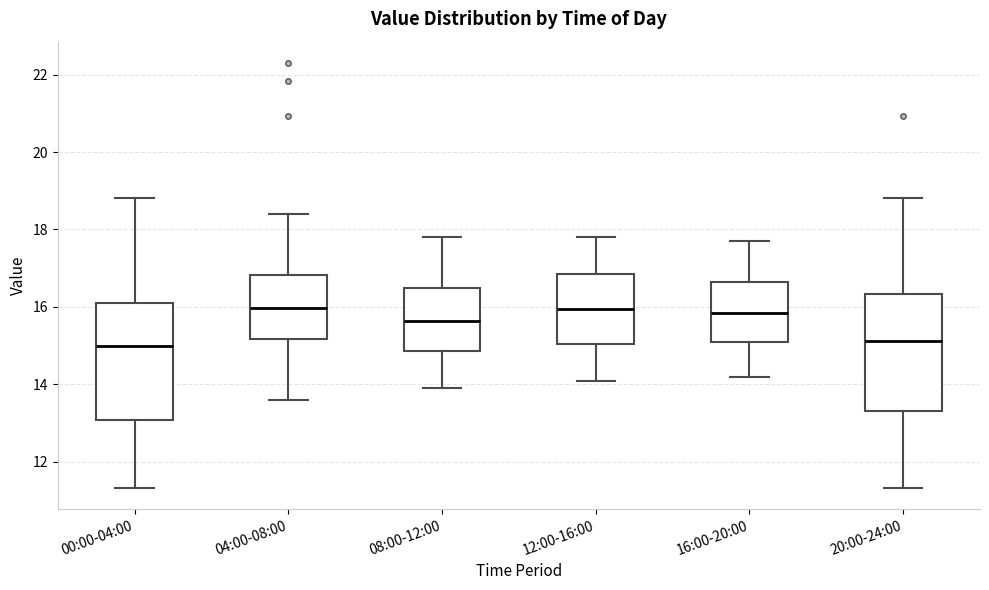

Reading left to right, transcribe this box plot: for each box, give where its median line is, the range the box spans, and where its two whiskers end, as read against the y-axis. The values are not printed on the chart, so give them approximately, as read against the axis.

00:00-04:00: median 15.0, box 13.0 to 16.0, whiskers 11.4 to 18.8
04:00-08:00: median 16.0, box 15.2 to 16.8, whiskers 13.6 to 18.4
08:00-12:00: median 15.6, box 14.8 to 16.6, whiskers 14.0 to 17.8
12:00-16:00: median 16.0, box 15.0 to 16.8, whiskers 14.2 to 17.8
16:00-20:00: median 15.8, box 15.2 to 16.6, whiskers 14.2 to 17.8
20:00-24:00: median 15.2, box 13.4 to 16.4, whiskers 11.4 to 18.8